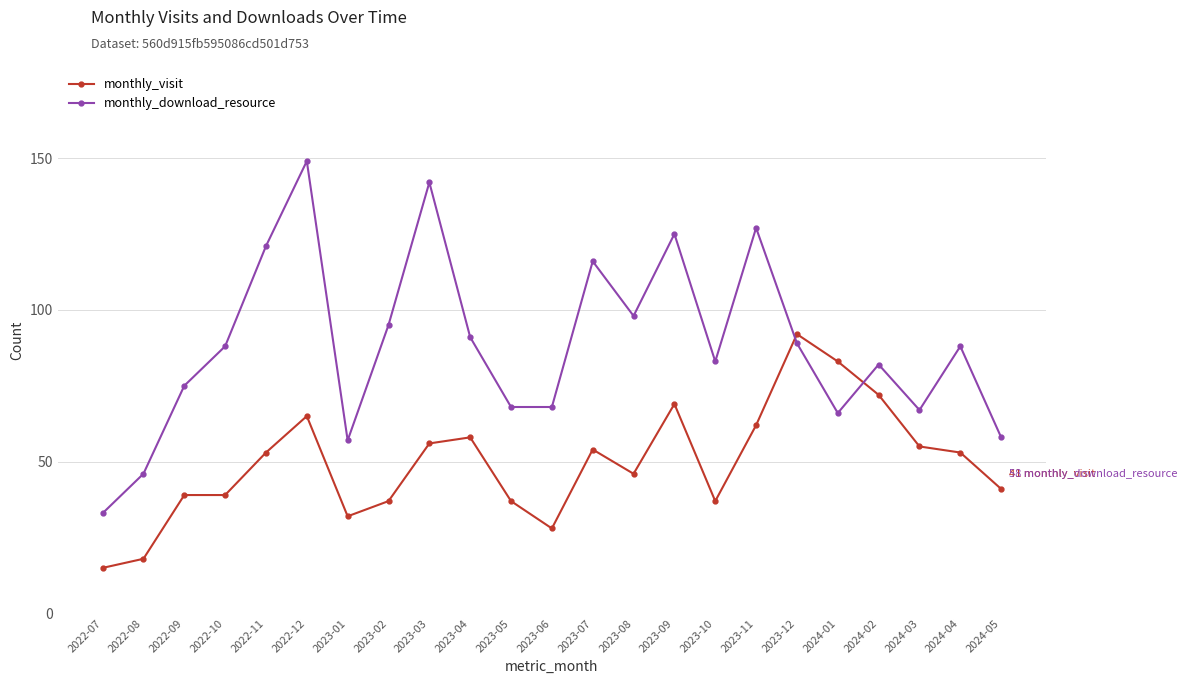

What is the maximum value shown in the chart?

149